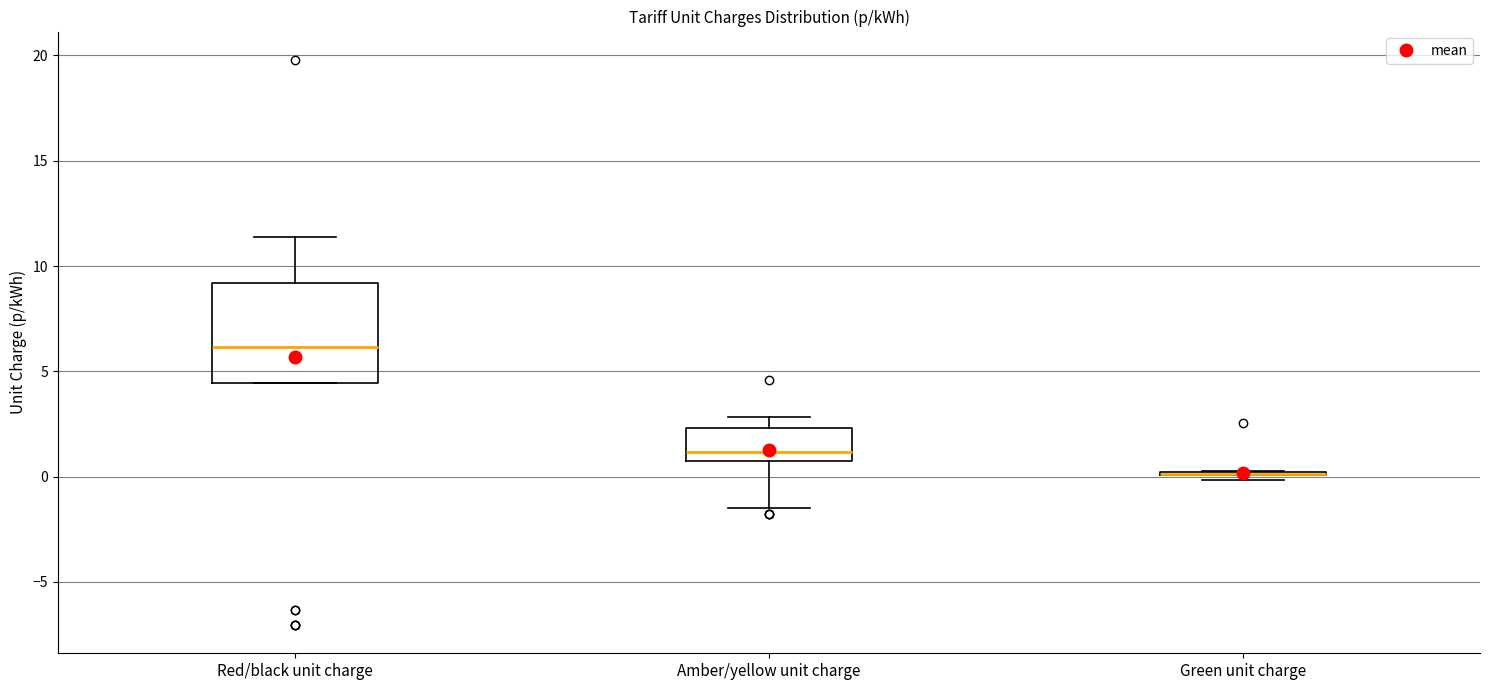

Reading left to right, transcribe this box plot: for each box, give where its median line is, the range the box spans, and where its two whiskers end, as read against the y-axis. The values are not printed on the chart, so give them approximately, as read against the axis.

Red/black unit charge: median 6.0, box 4.5 to 9.0, whiskers 4.5 to 11.5
Amber/yellow unit charge: median 1.0 (just above the box's lower edge), box 1.0 to 2.5, whiskers -1.5 to 3.0
Green unit charge: box collapsed to a line at 0.0, whiskers 0.0 to 0.5